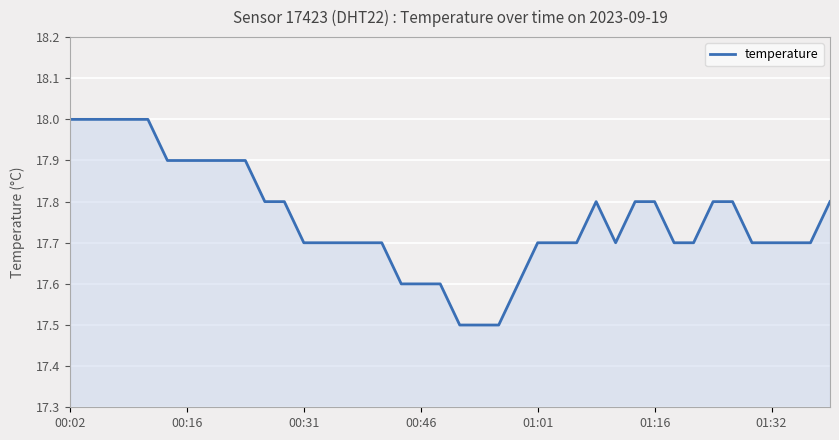

What is the greatest value displayed?

18.0